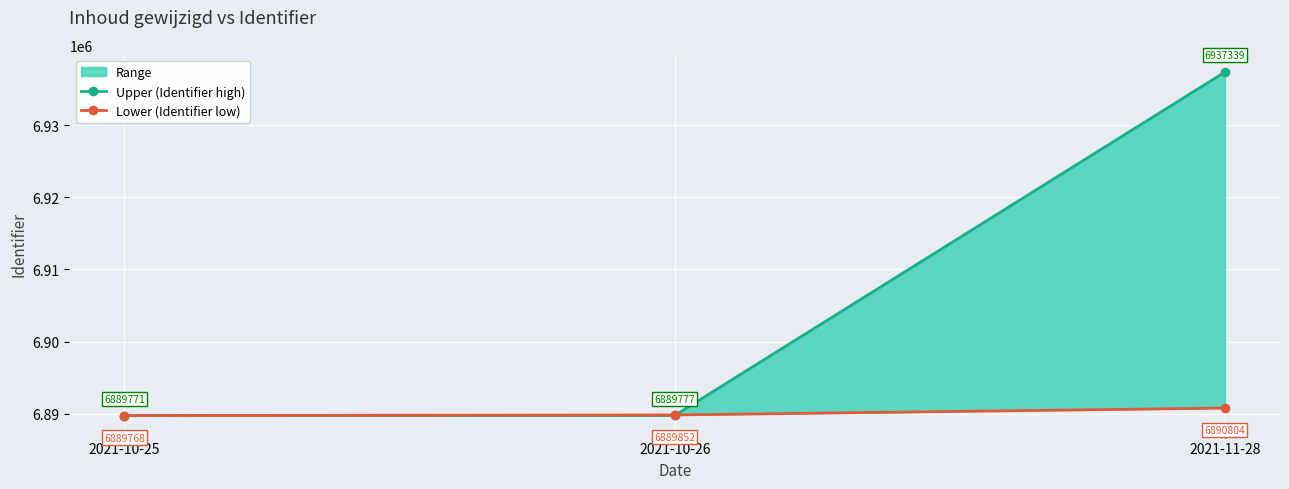

List the labels in order of Upper (Identifier high) value, smallest first.

2021-10-25, 2021-10-26, 2021-11-28